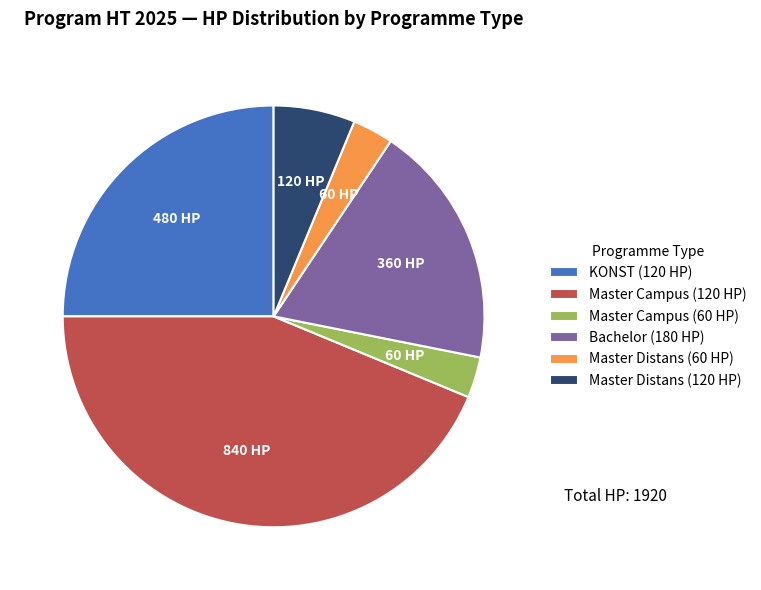

Is there a majority slice in this chart?

No